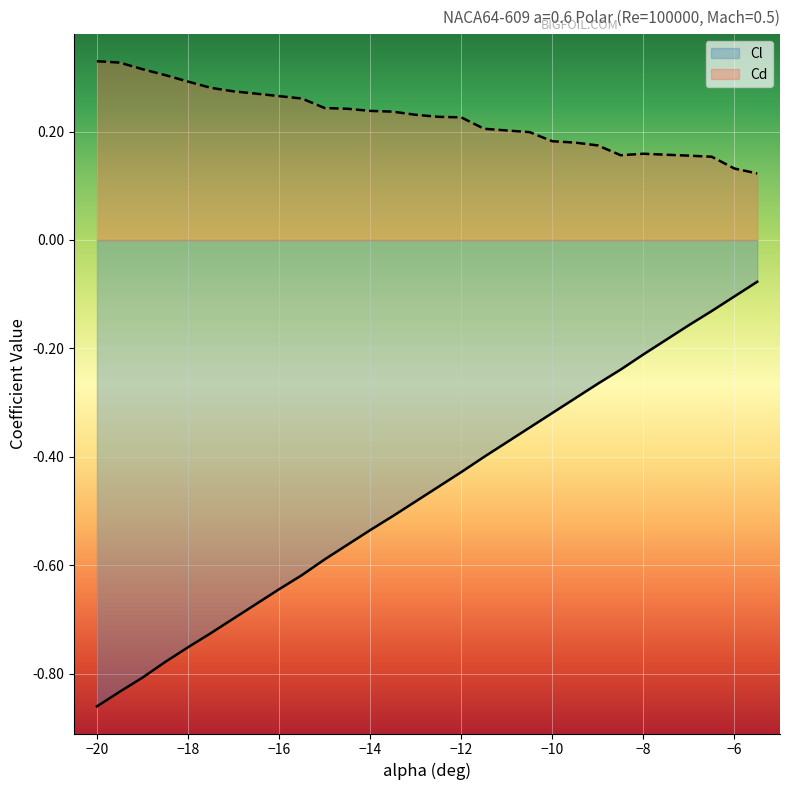

True or false: Cl and Cd cross at least once.

False